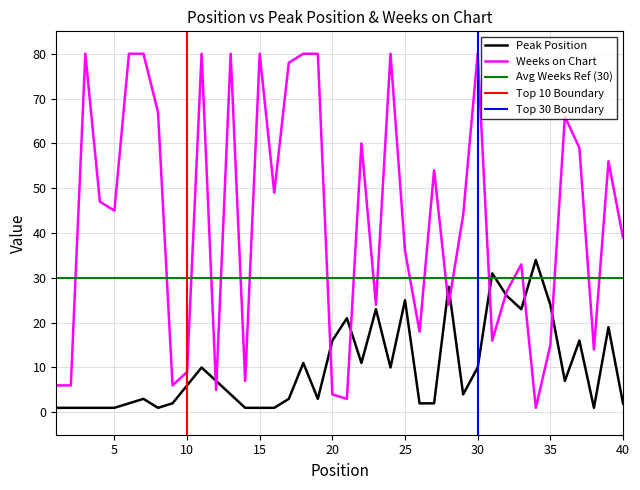

How many interior local peaks does the Weeks on Chart series have?

11